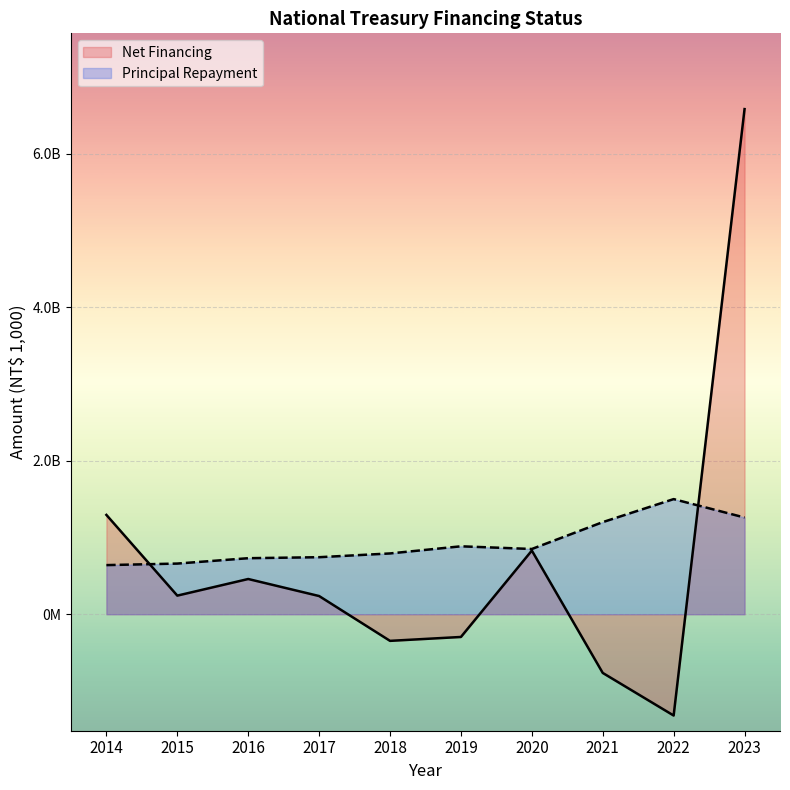

Reading right to left, what are all the values shown in this chart?

Net Financing: 2023=658181619	2022=-132000000	2021=-76497477	2020=82950208	2019=-29630855	2018=-34703410	2017=23693632	2016=45889388	2015=24235905	2014=129407240
Principal Repayment: 2023=126000000	2022=150000000	2021=120000000	2020=85000000	2019=88500000	2018=79200000	2017=74300000	2016=73000000	2015=66000000	2014=64000000